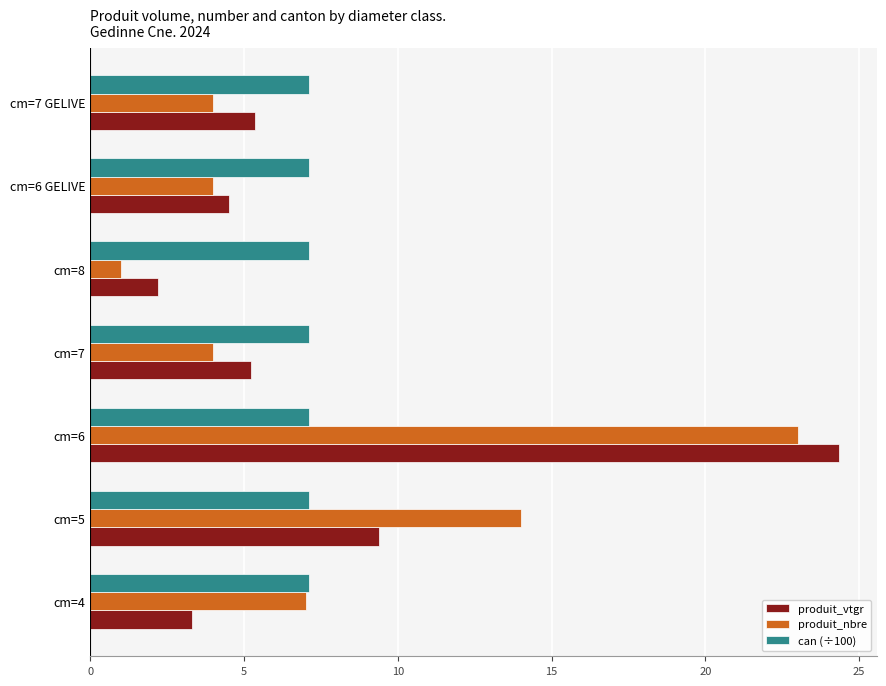

True or false: produit_nbre has a value of 4.0 at cm=7 GELIVE.

True